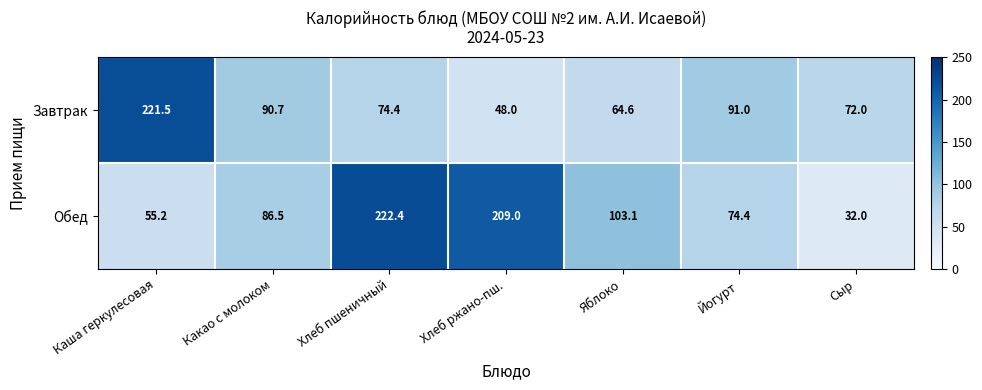

What is the difference between the second highest and second lowest values in the Завтрак series?

26.4